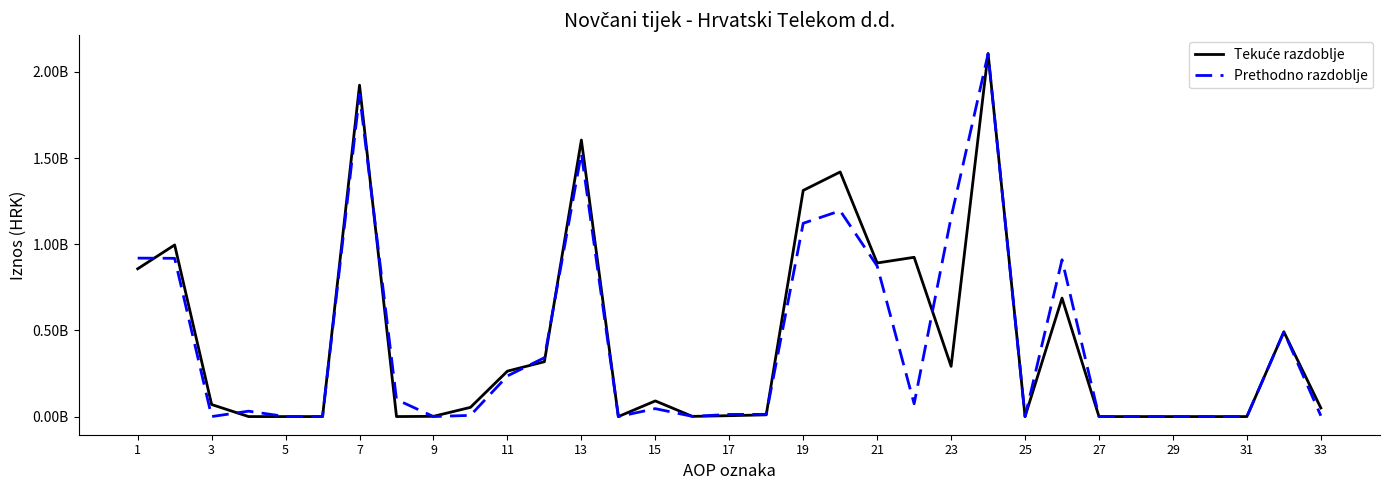

At how many categories does at least one series exceed 2052224592?

1